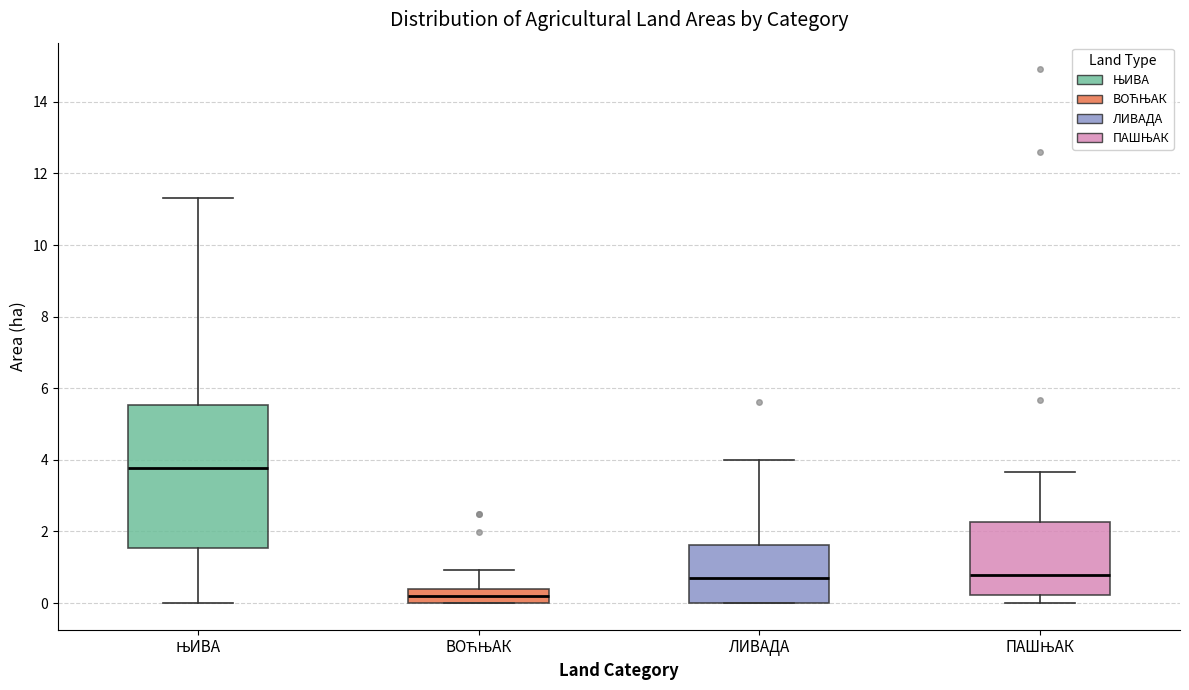

Comparing the boxes themselves (not the whiskers), which one is the tallest?

ЊИВА